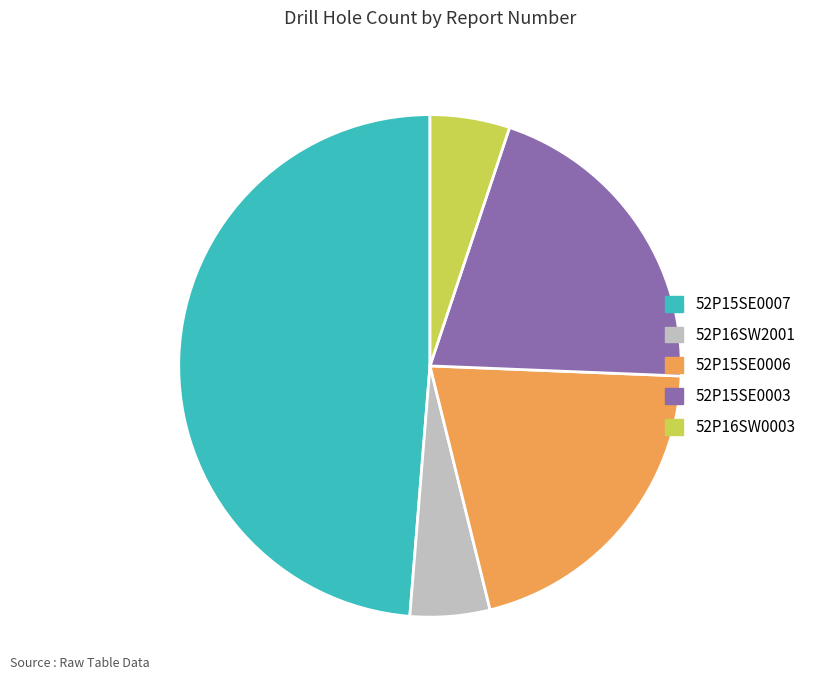

What is the ratio of the value at 52P15SE0003 to the value at 52P16SW0003?

4.0